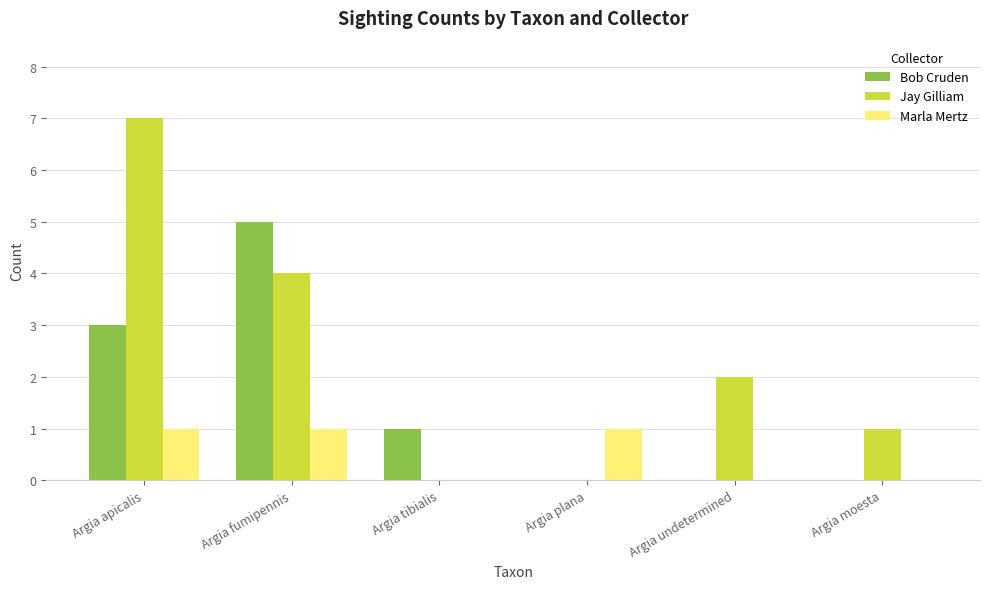

What is the sum of all Marla Mertz values?

3